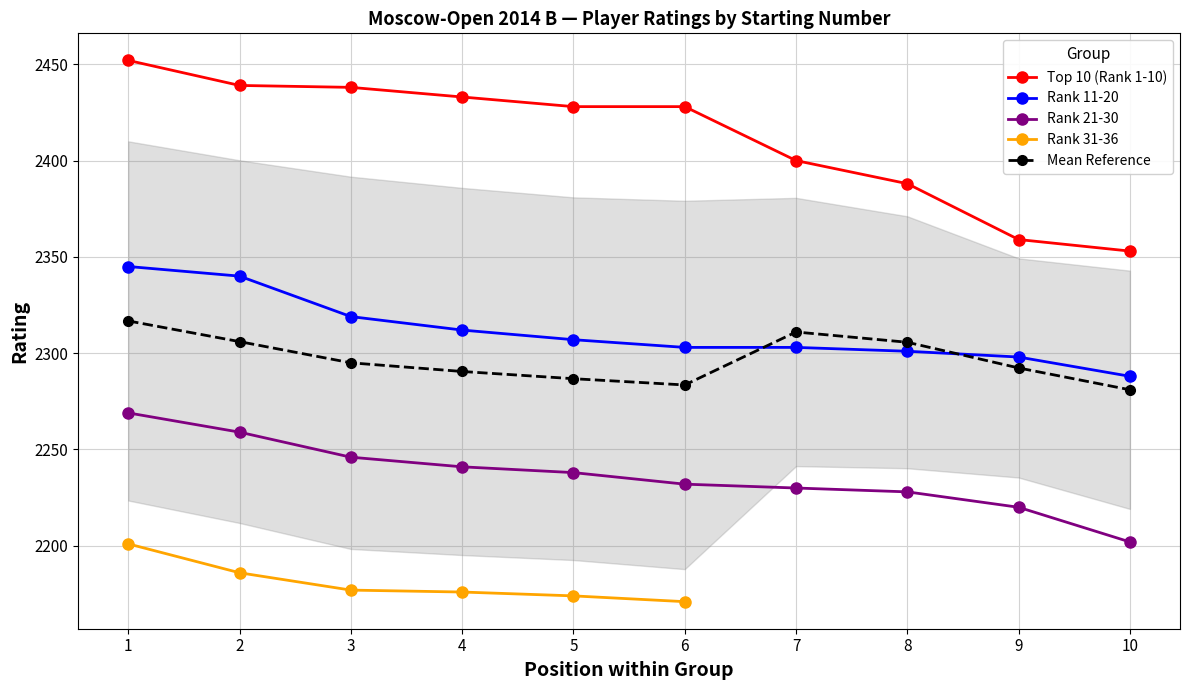

Is this an area chart (filled region under the line)?

No